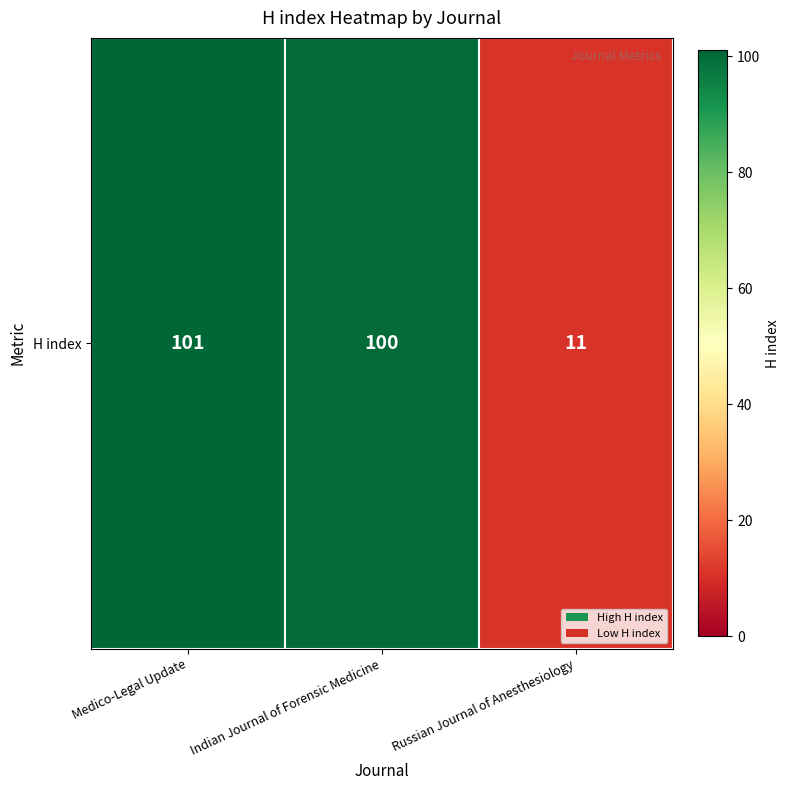

Reading right to left, extract all data points from this chart.

11	100	101